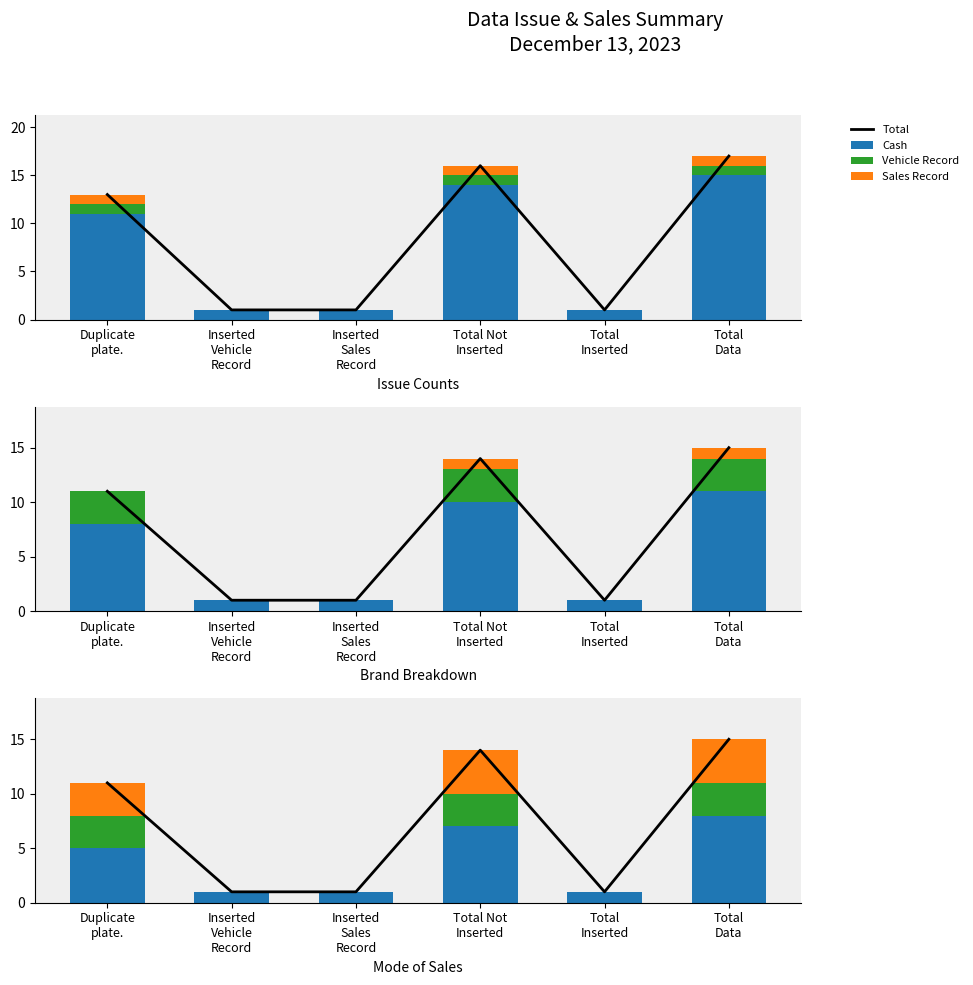

The Total series shows 19 at Total Not
Inserted. True or false?

False